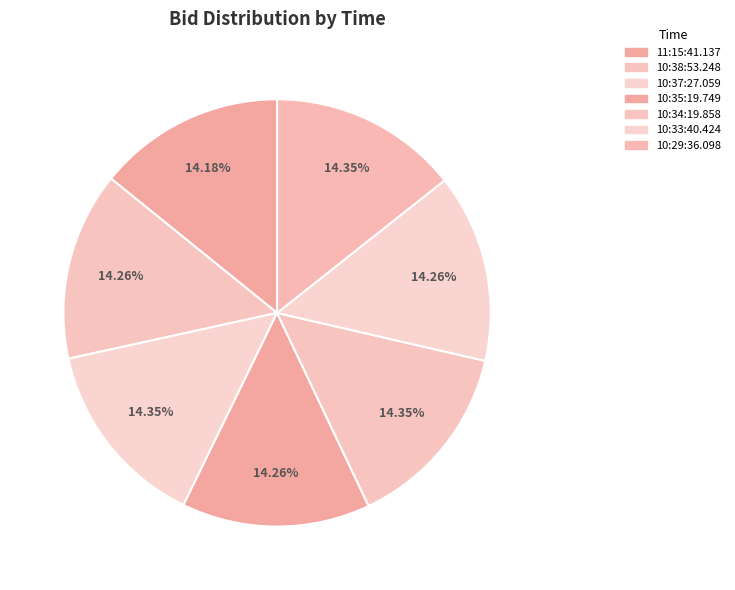

Count the number of slices in the pie.

7